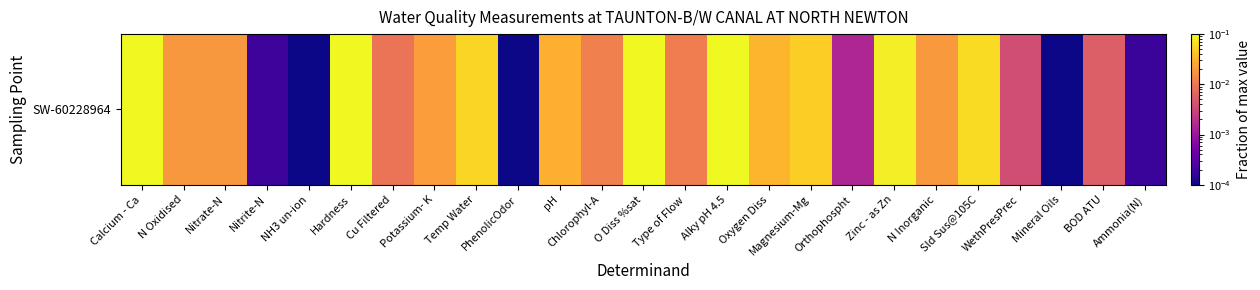

Between Type of Flow and N Inorganic, which is larger?

N Inorganic